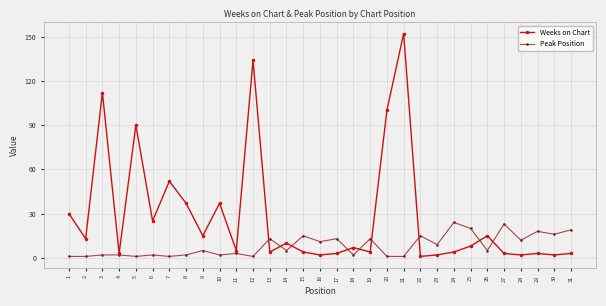

List the series in order of their peak value, highest first.

Weeks on Chart, Peak Position